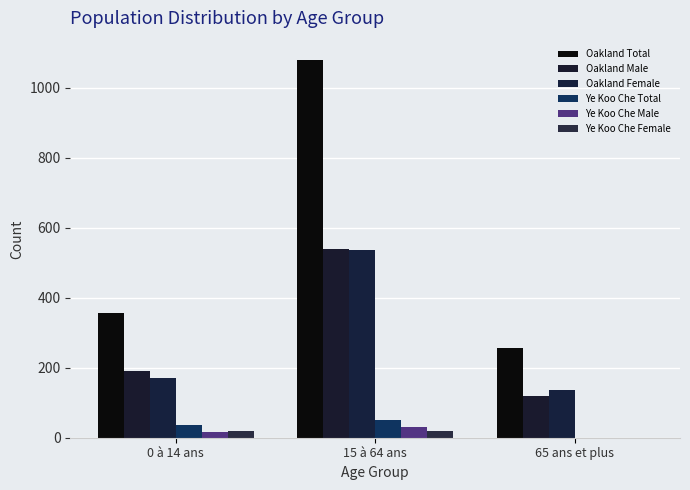

How many distinct data groups are displayed?

6